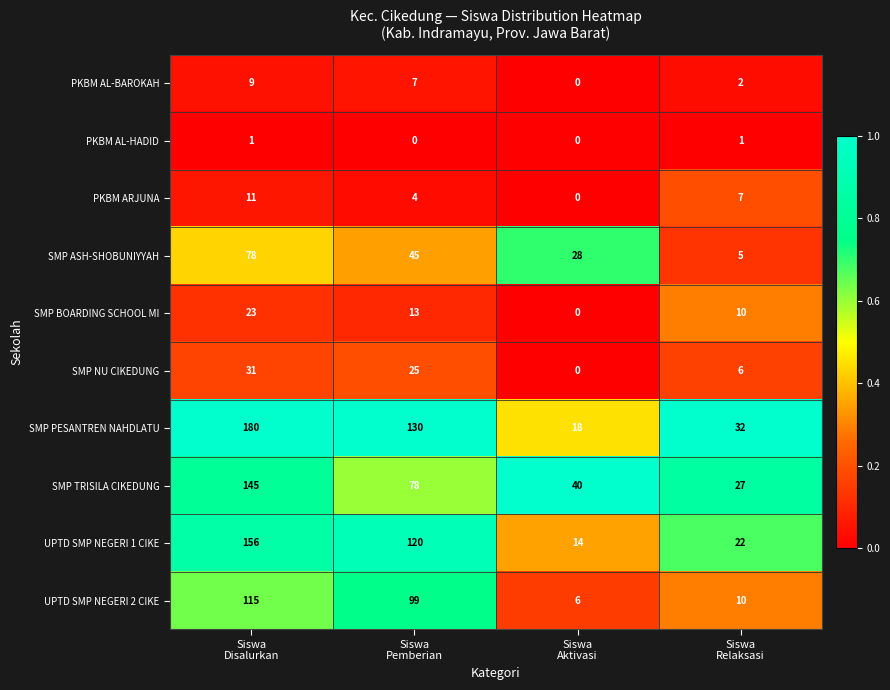

What is the difference between the maximum and minimum values in the PKBM AL-BAROKAH series?

9